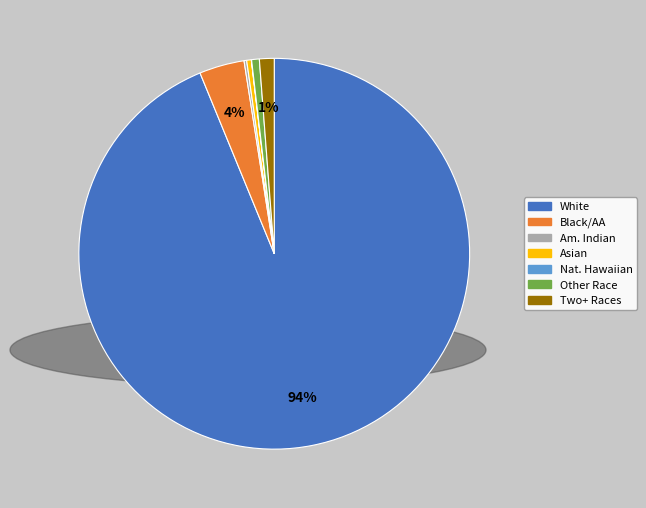

Is there any slice that represents more than half of the pie?

Yes